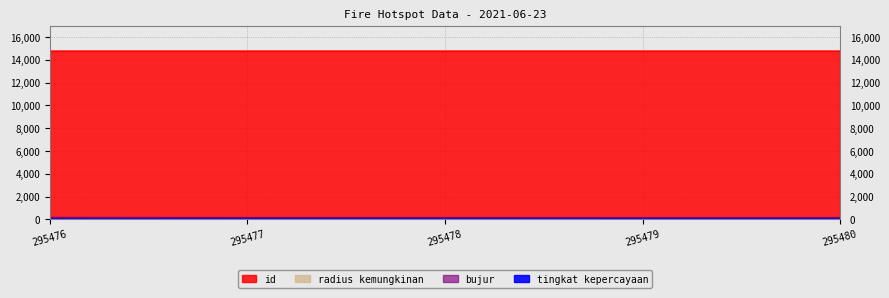

What is the average value of the bujur series?

122.0